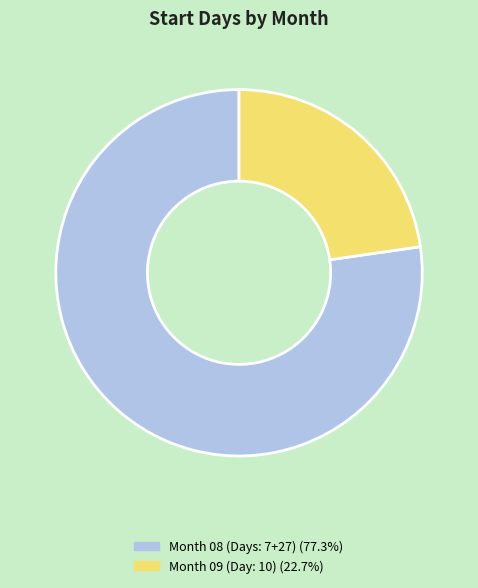

Is there a majority slice in this chart?

Yes